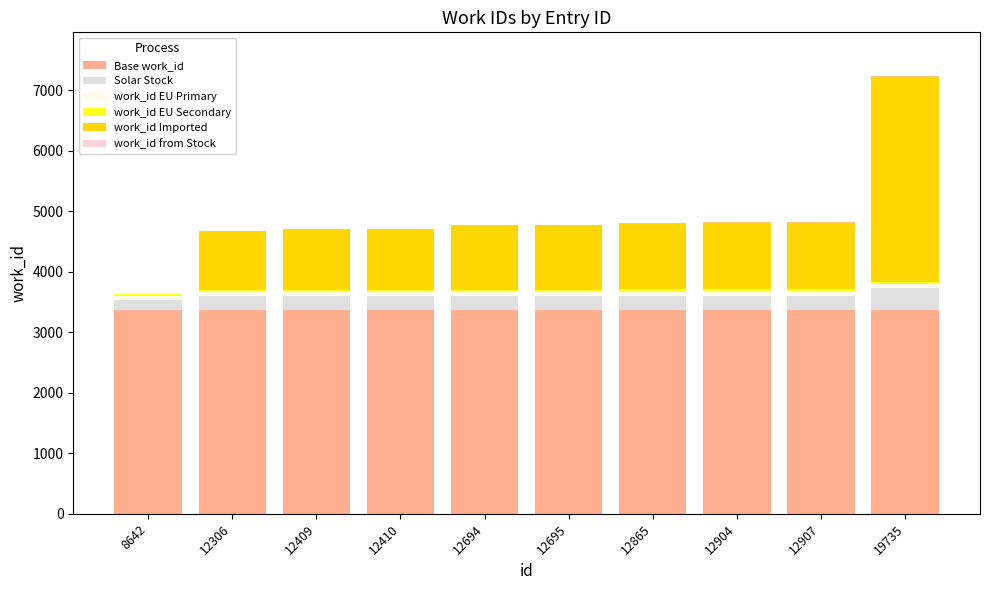

Which label corresponds to the largest value in the chart?

19735